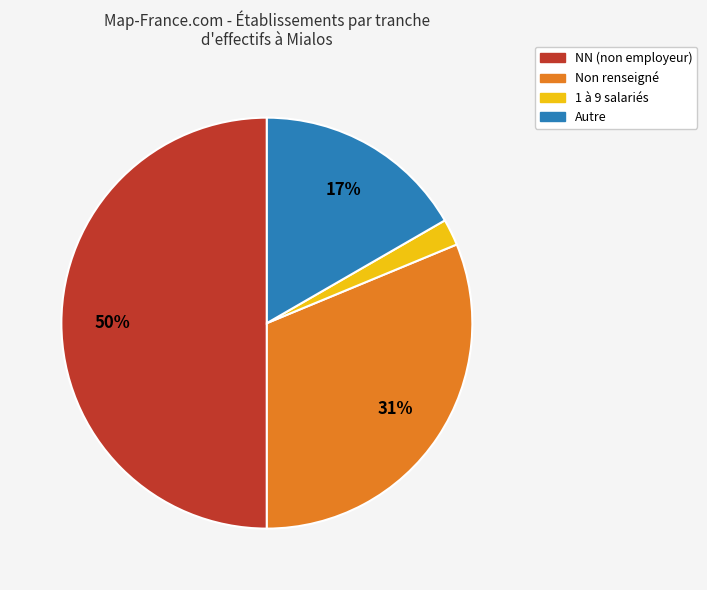

How many slices are in this pie chart?

4